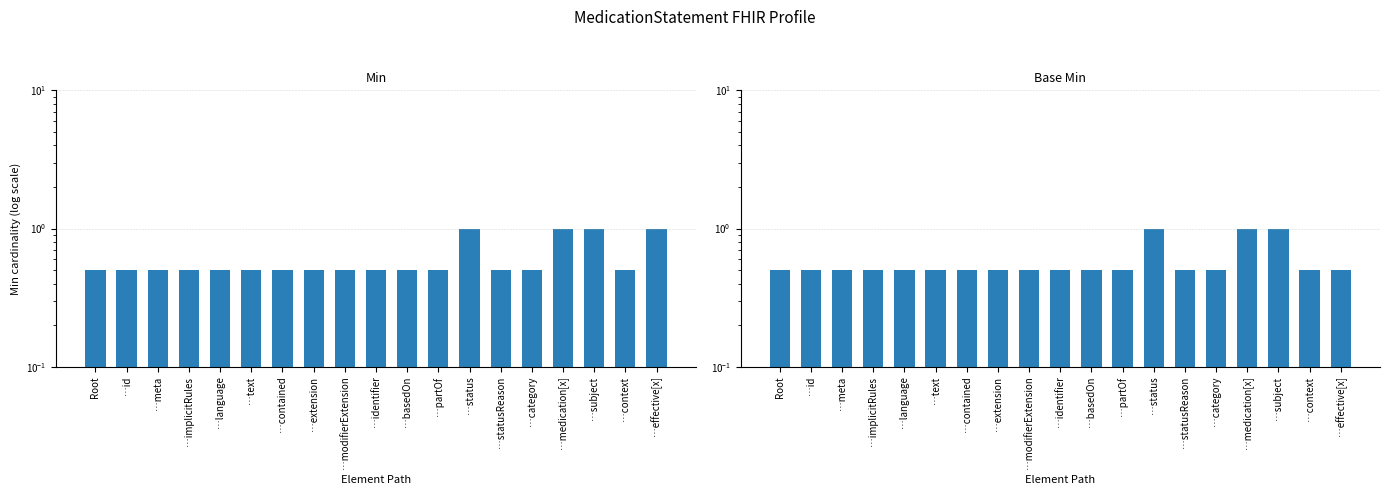

What value does the Min series have at …partOf?

0.5